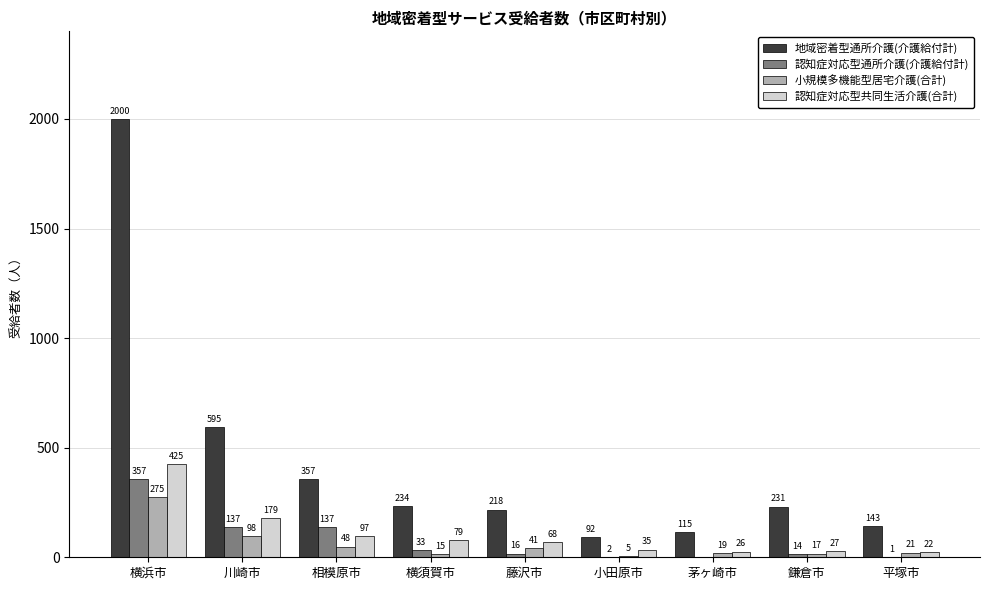

Is the value of 認知症対応型共同生活介護(合計) at 横浜市 greater than the value of 認知症対応型通所介護(介護給付計) at 横須賀市?

Yes